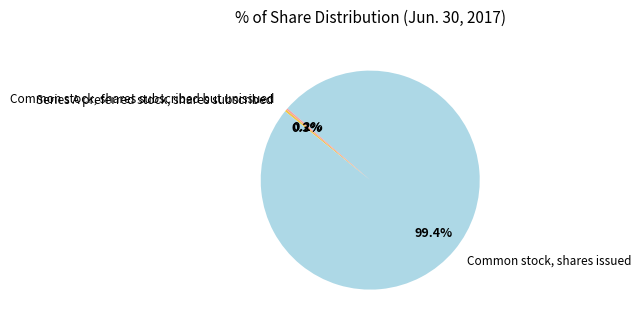

What percentage is NOT represented by Series A preferred stock, shares subscribed?

99.7%